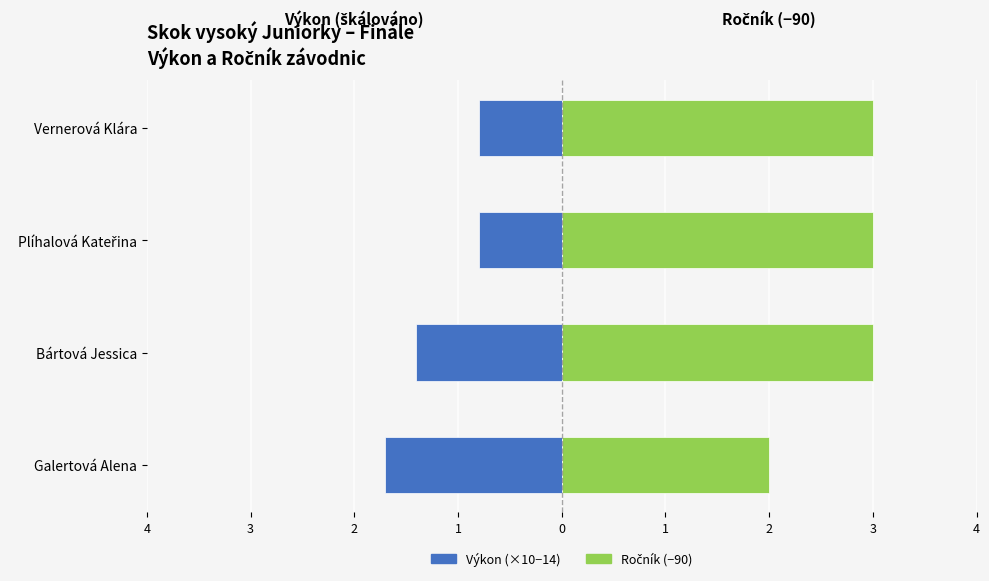

What is the total value across all series at Bártová Jessica?

1.6